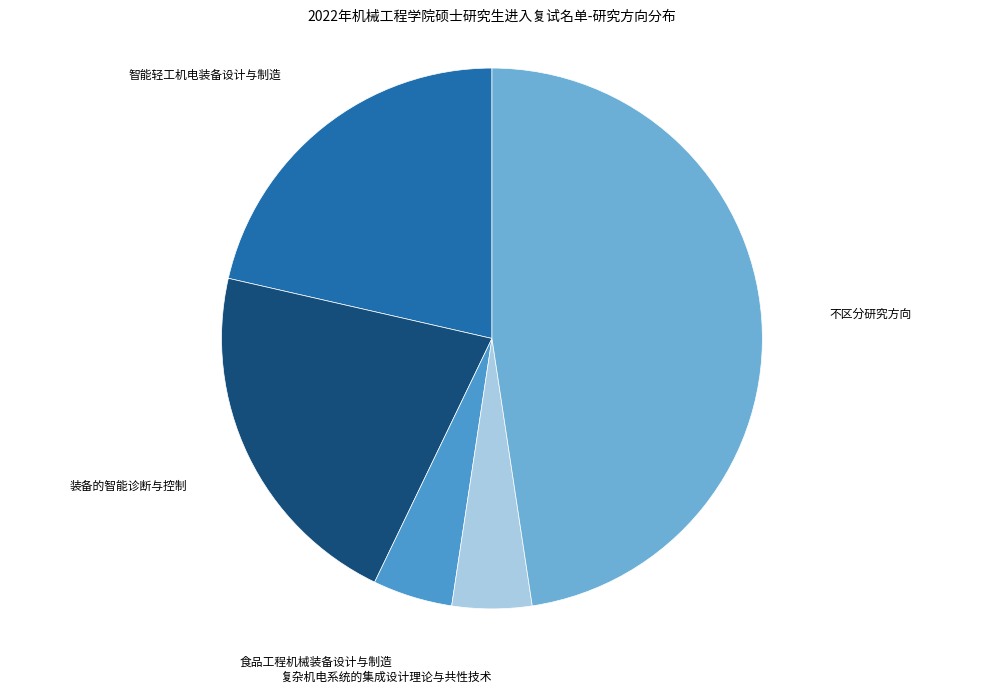

True or false: 食品工程机械装备设计与制造 accounts for 5% of the total.

True